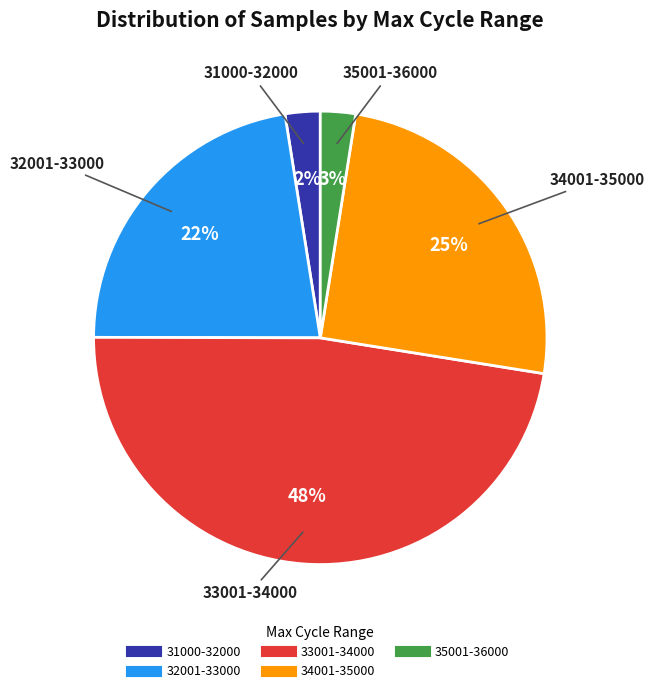

Count the number of slices in the pie.

5